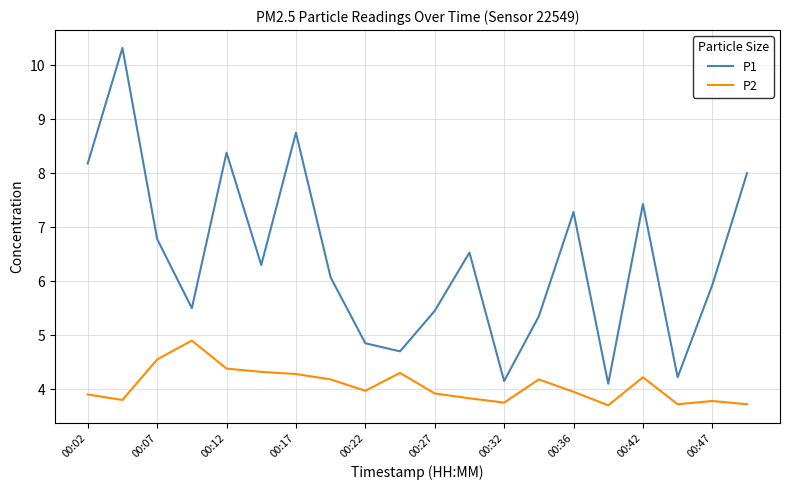

Rank the series by their average value, from highest to lowest.

P1, P2